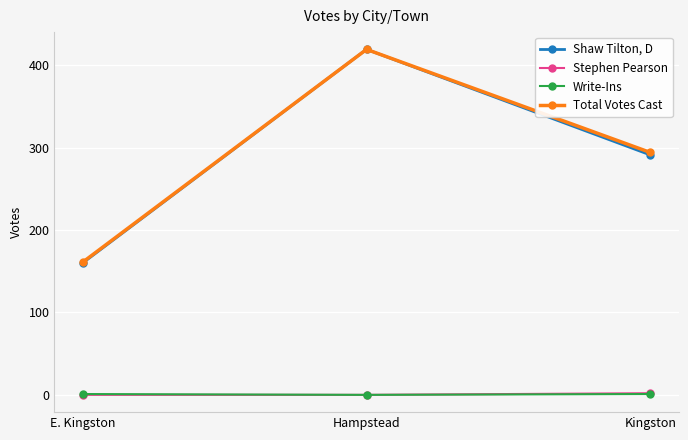

True or false: Shaw Tilton, D has a value of 402 at Kingston.

False